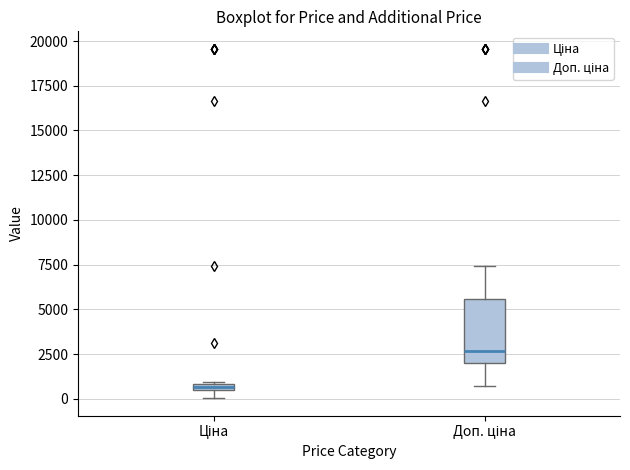

Where does the lower whisker of the box for Доп. ціна end on the y-axis? The values are not printed on the chart, so give them approximately, as read against the axis.

500